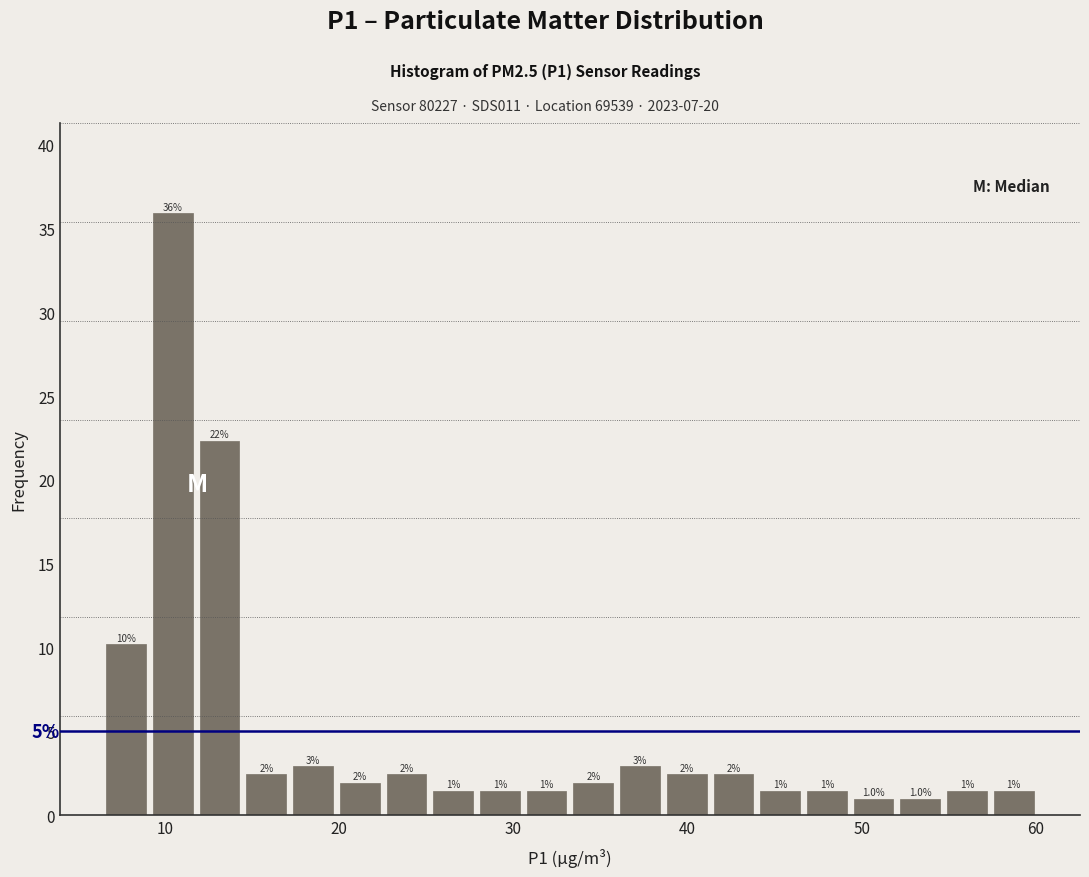

Read against the x-axis, roughly where is the centre of the tallest bar?

10